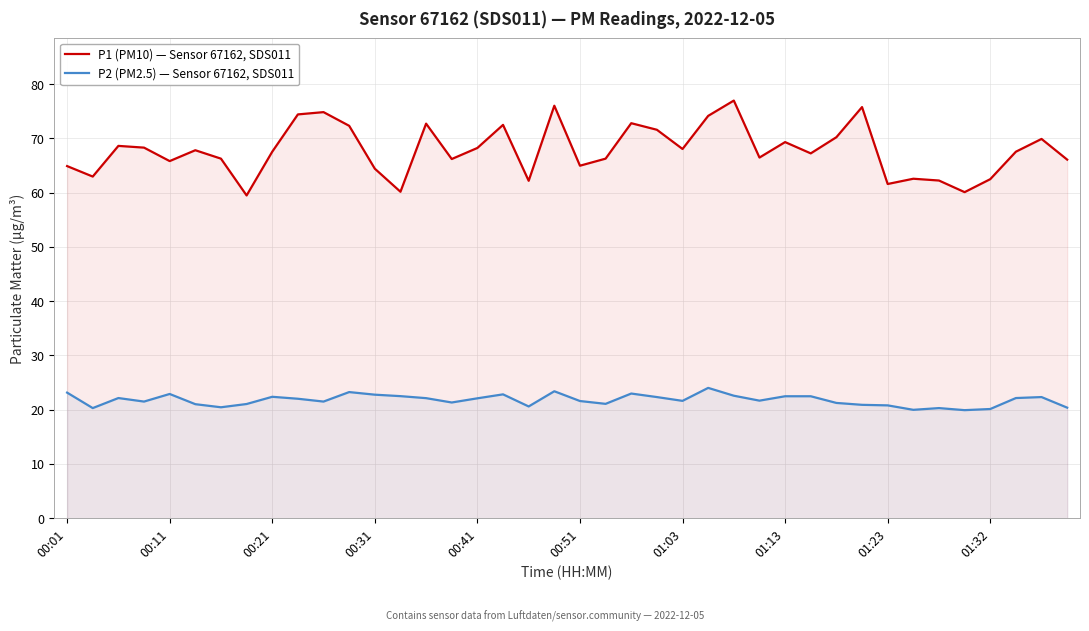

True or false: P1 (PM10) — Sensor 67162, SDS011 and P2 (PM2.5) — Sensor 67162, SDS011 intersect in this chart.

False